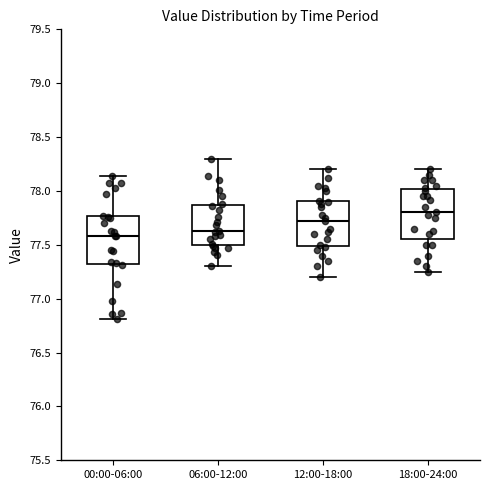

Reading left to right, transcribe this box plot: for each box, give where its median line is, the range the box spans, and where its two whiskers end, as read against the y-axis. The values are not printed on the chart, so give them approximately, as read against the axis.

00:00-06:00: median 77.60, box 77.30 to 77.75, whiskers 76.80 to 78.15
06:00-12:00: median 77.65, box 77.50 to 77.85, whiskers 77.30 to 78.30
12:00-18:00: median 77.70, box 77.50 to 77.90, whiskers 77.20 to 78.20
18:00-24:00: median 77.80, box 77.55 to 78.00, whiskers 77.25 to 78.20